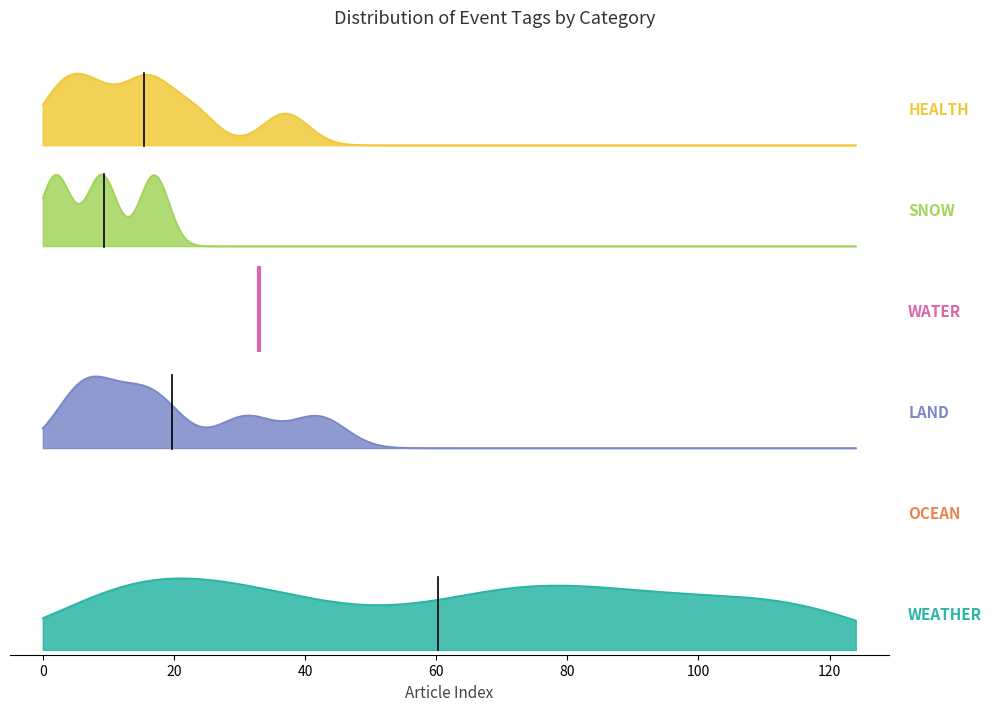

The value at 0 is 1. True or false?

True